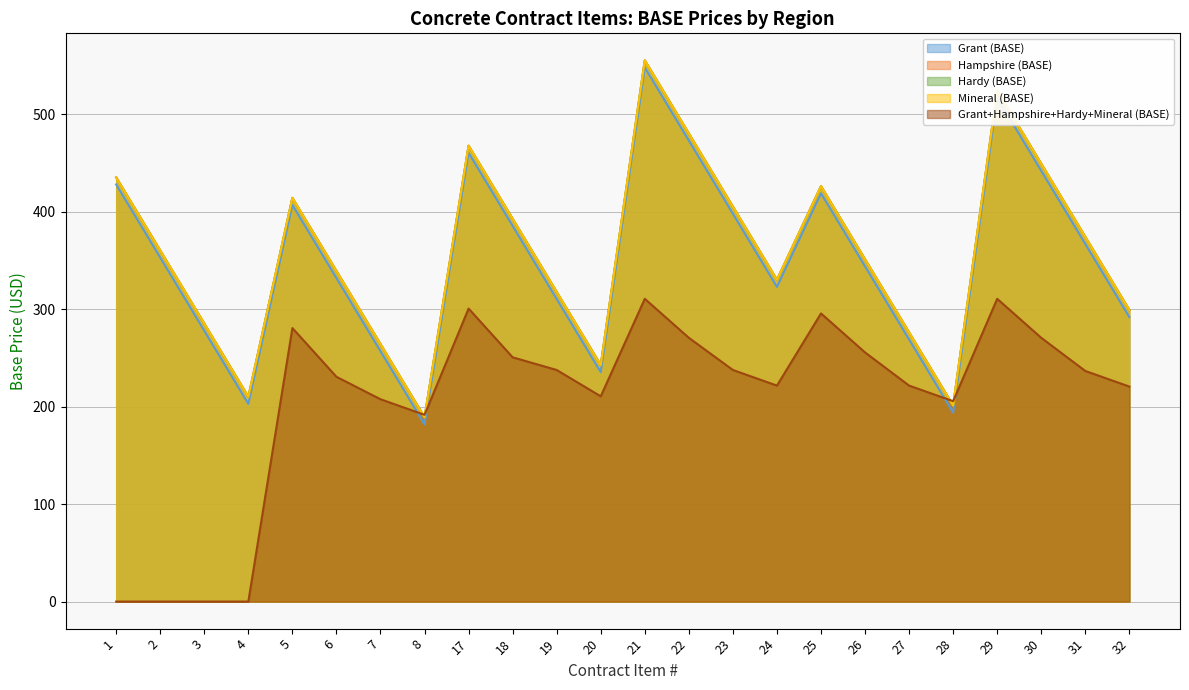

True or false: Hardy (BASE) has more than 1 interior local peaks.

True